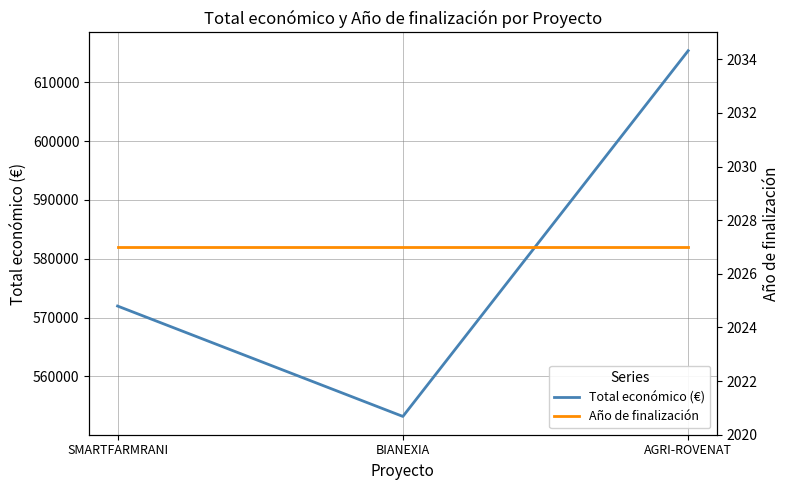

List the series in order of their overall mean, highest first.

Total económico (€), Año de finalización